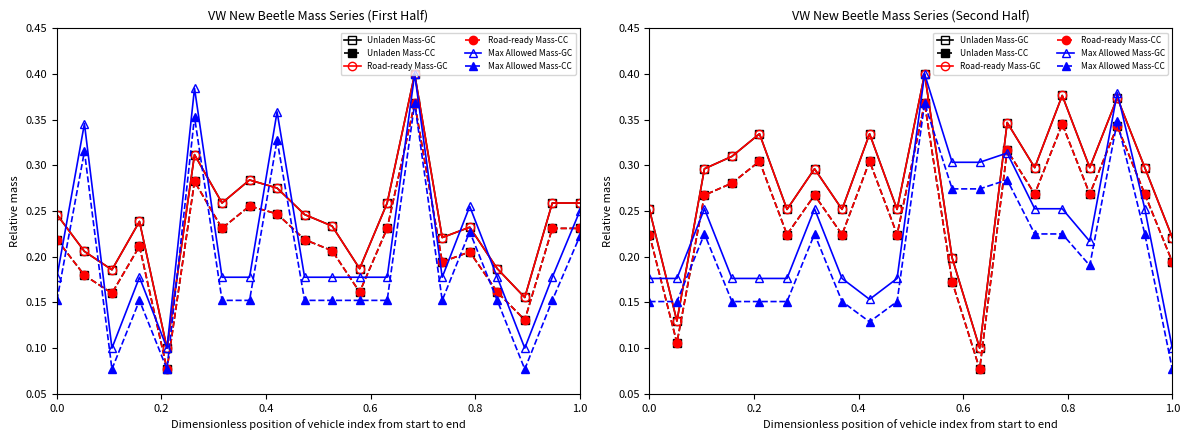

True or false: Road-ready Mass-GC and Road-ready Mass-CC cross at least once.

False